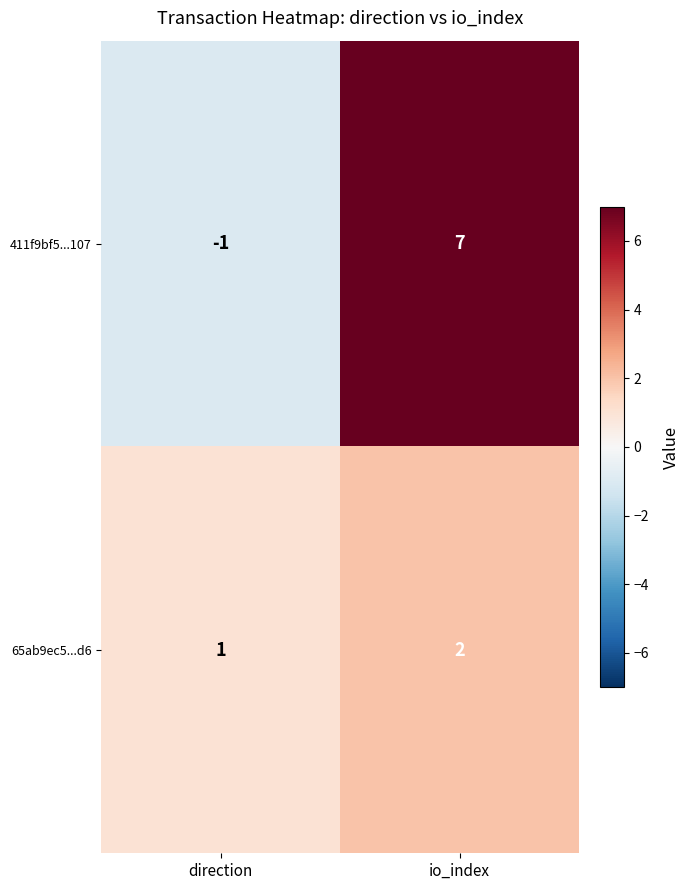

Reading right to left, list all the values displayed in this chart.

411f9bf5...107: io_index=7	direction=-1
65ab9ec5...d6: io_index=2	direction=1